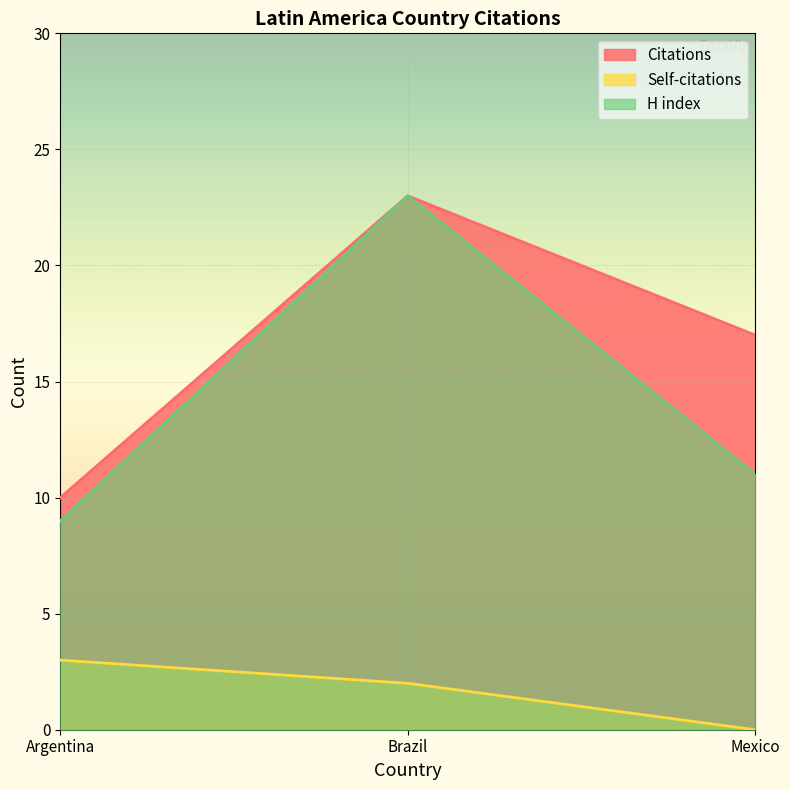

The Citations series shows 8 at Mexico. True or false?

False